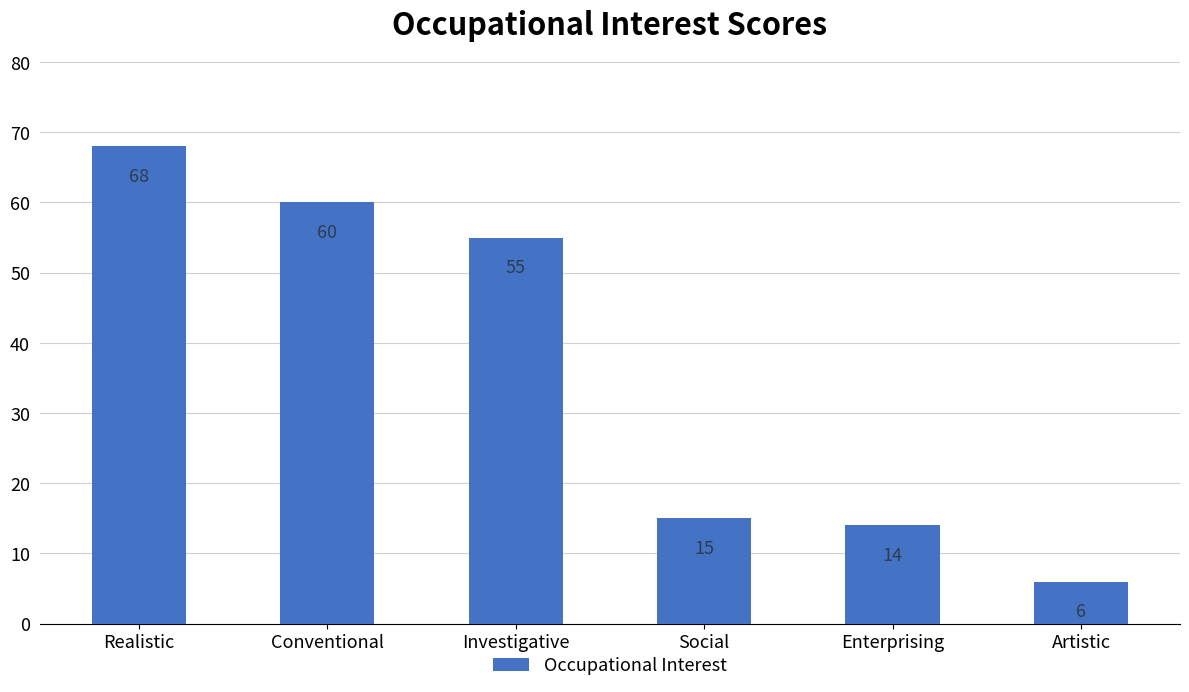

How many data points are less than 55?

3